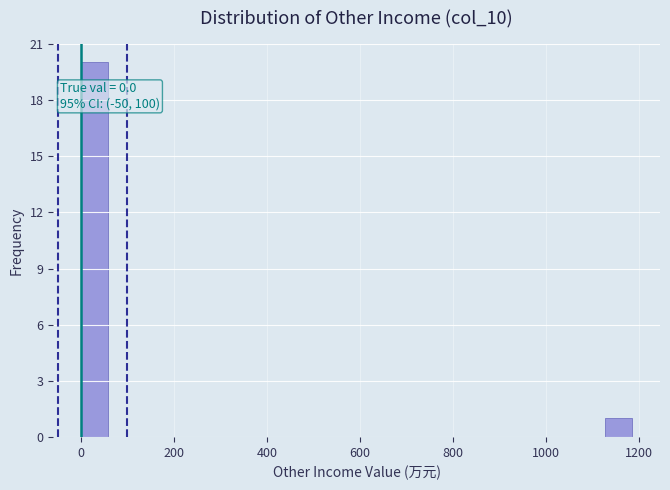

Read against the x-axis, roughly where is the centre of the tallest bar?

20